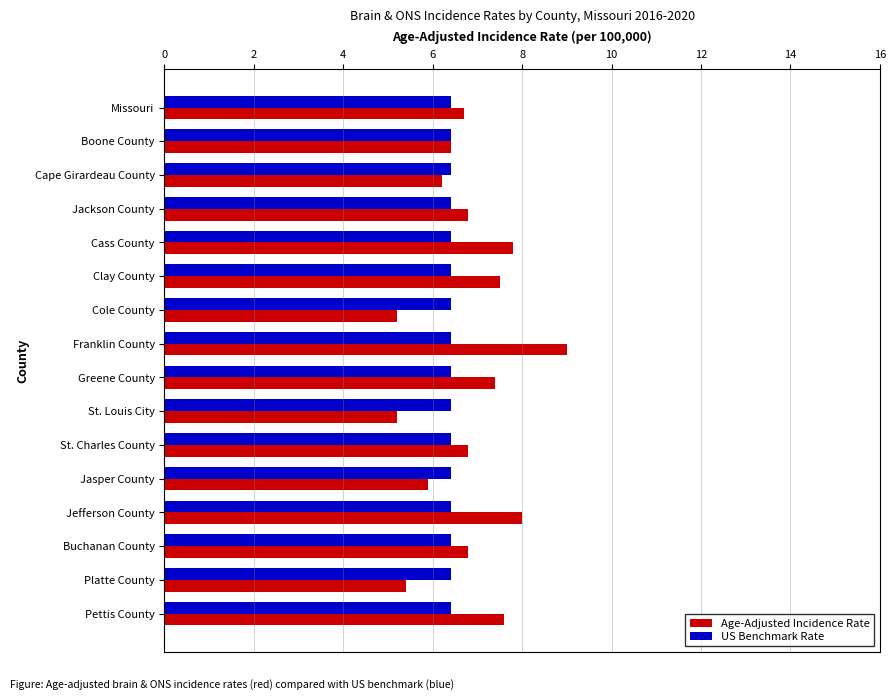

How many values in the Age-Adjusted Incidence Rate series are below 6?

4